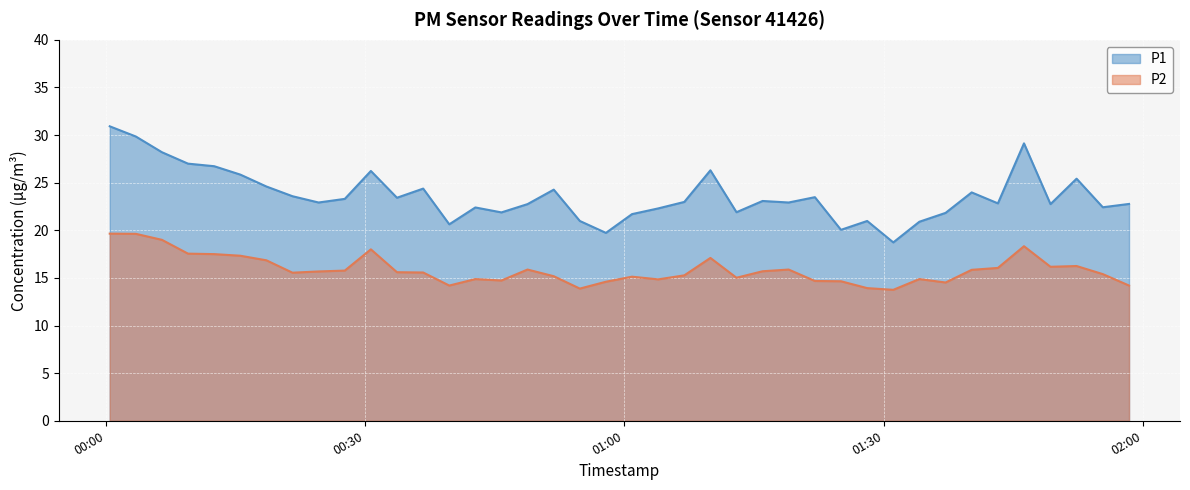

True or false: P1 and P2 intersect in this chart.

False